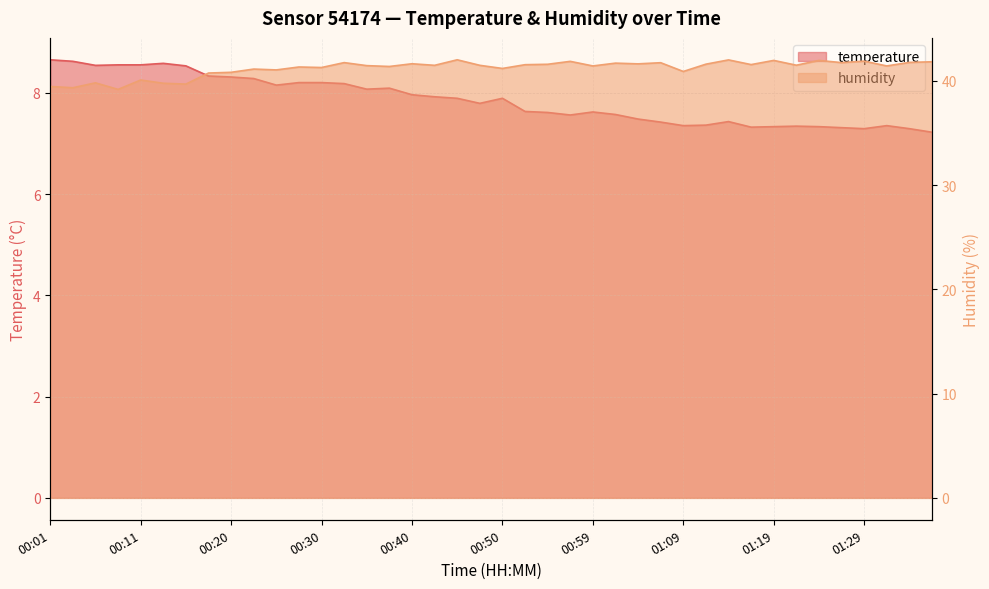

What is the label of the 38th point from the left?

01:31